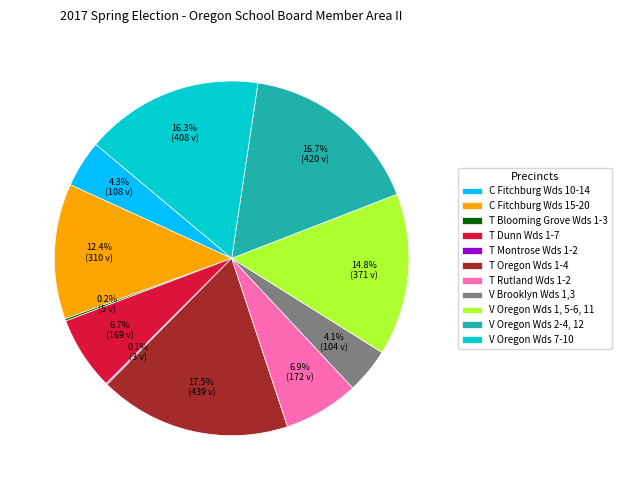

Approximately how many times larger is the value at V Oregon Wds 7-10 compared to T Dunn Wds 1-7?

2.4